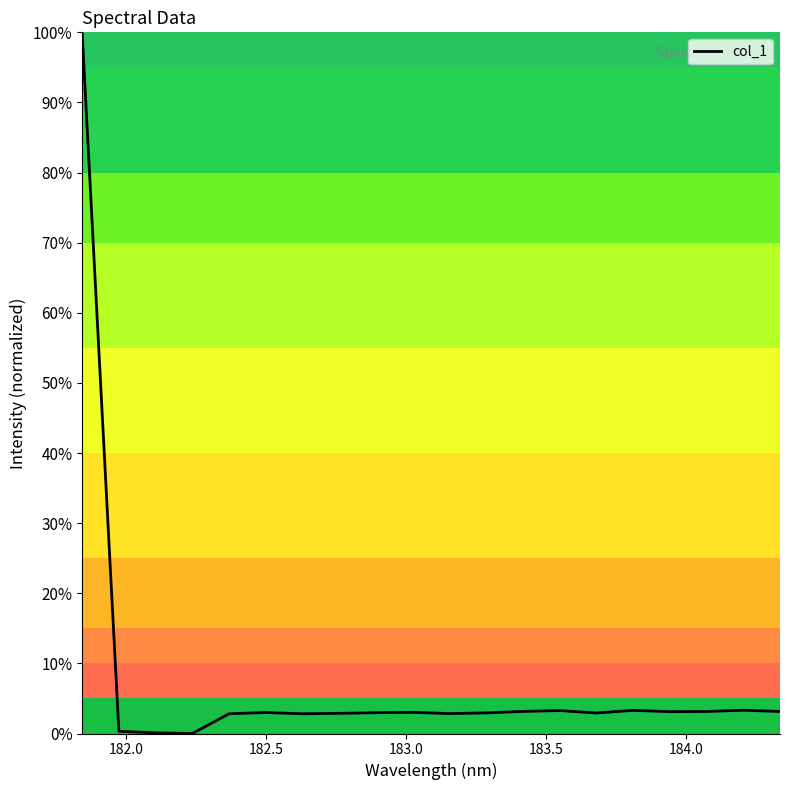

What is the maximum value shown in the chart?

100.0